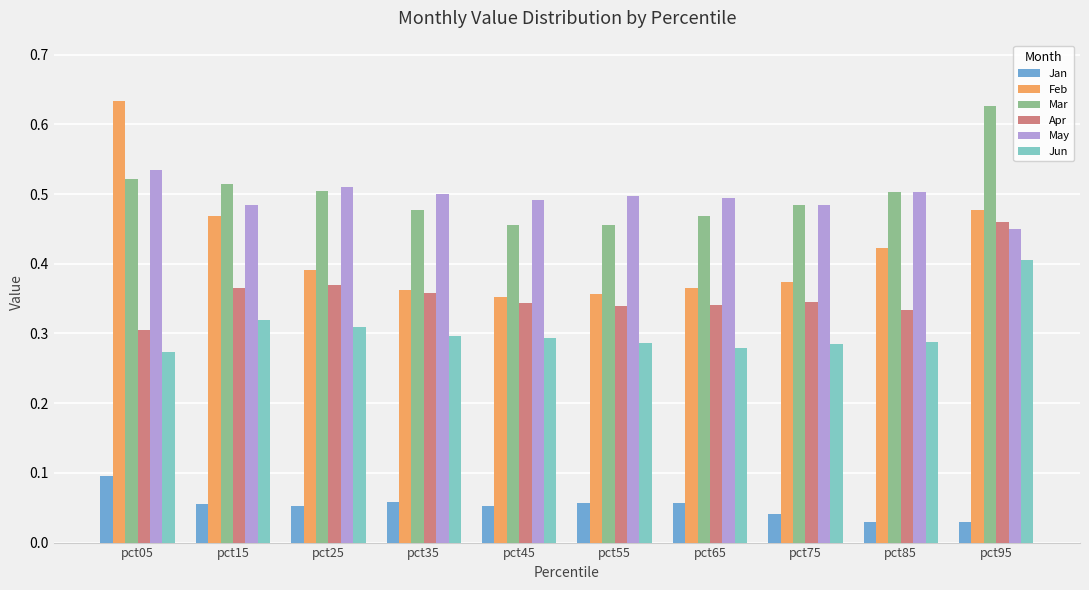

What is the sum of all Jun values?

3.0